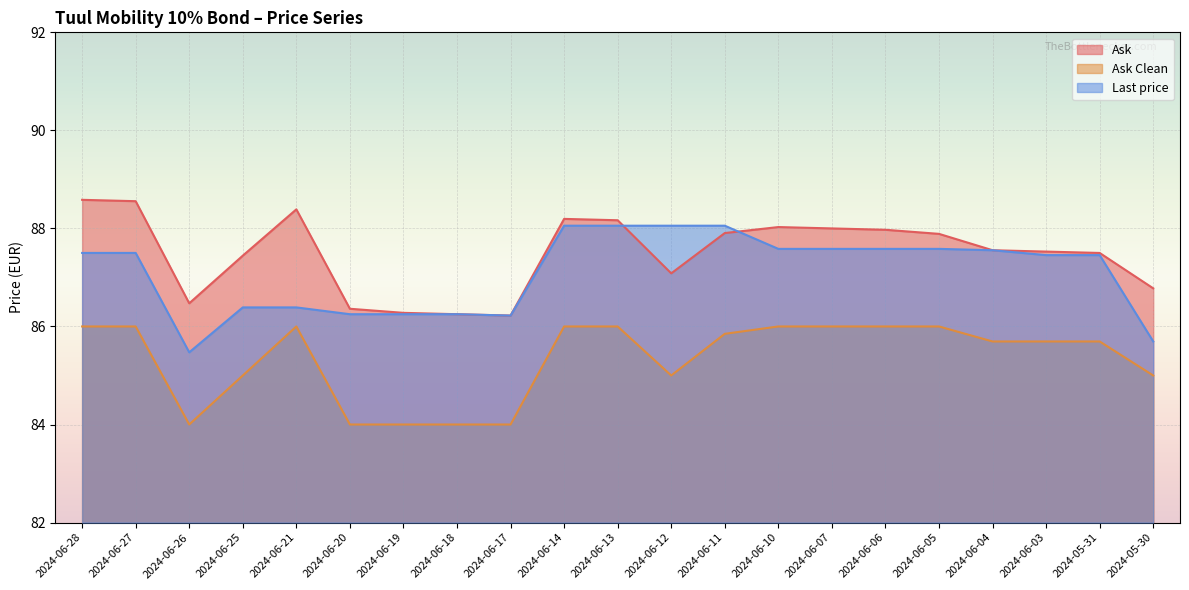

True or false: Last price and Ask Clean cross at least once.

False